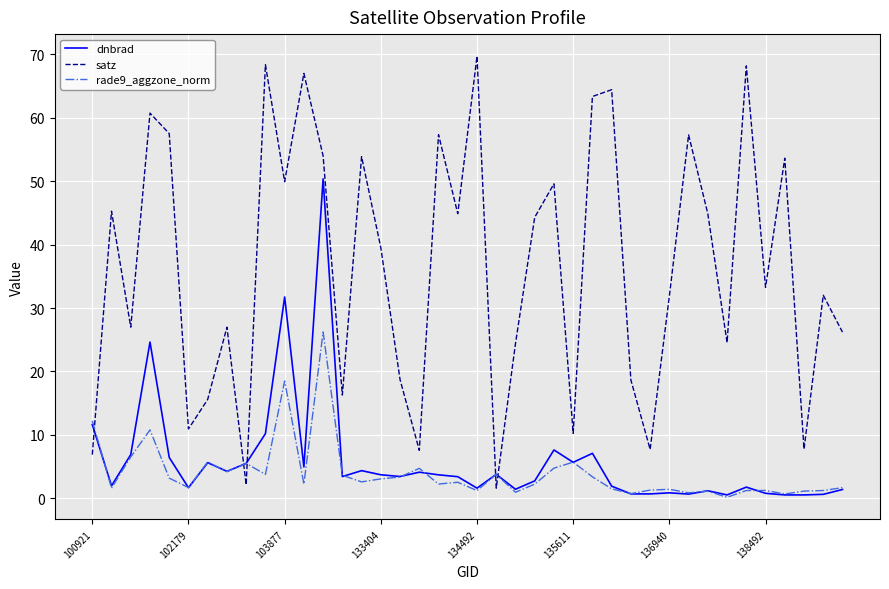

Which series has the largest total across all categories?

satz